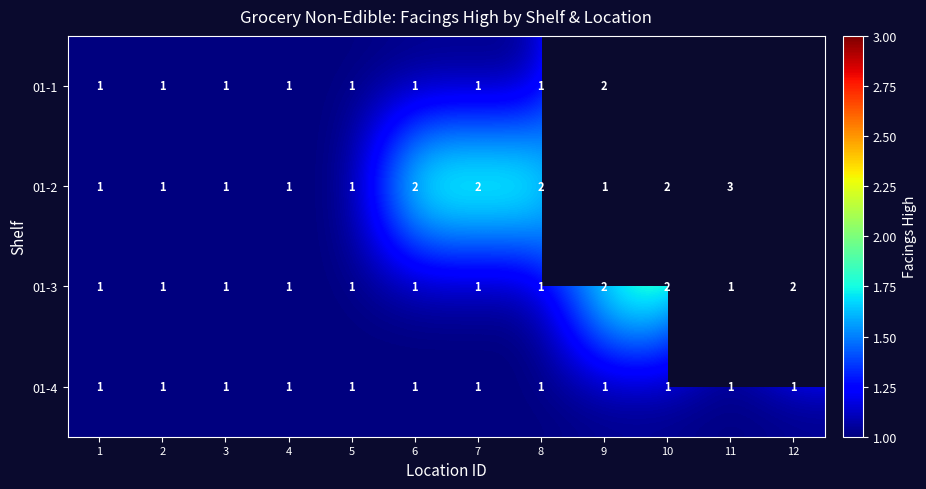

Which category has the highest value across all series?

11